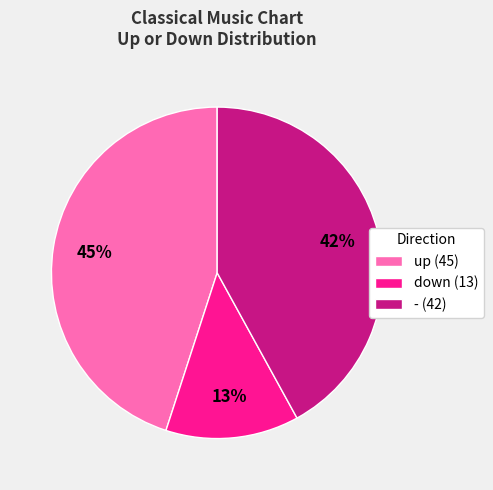

Is it true that down is 13% of the pie?

True